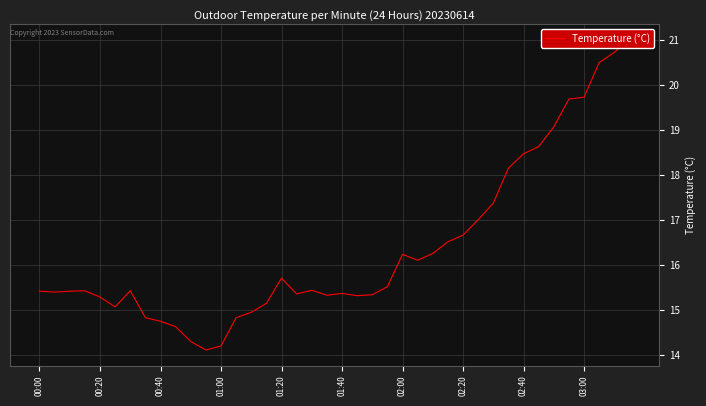

Does the chart have visible grid lines?

Yes